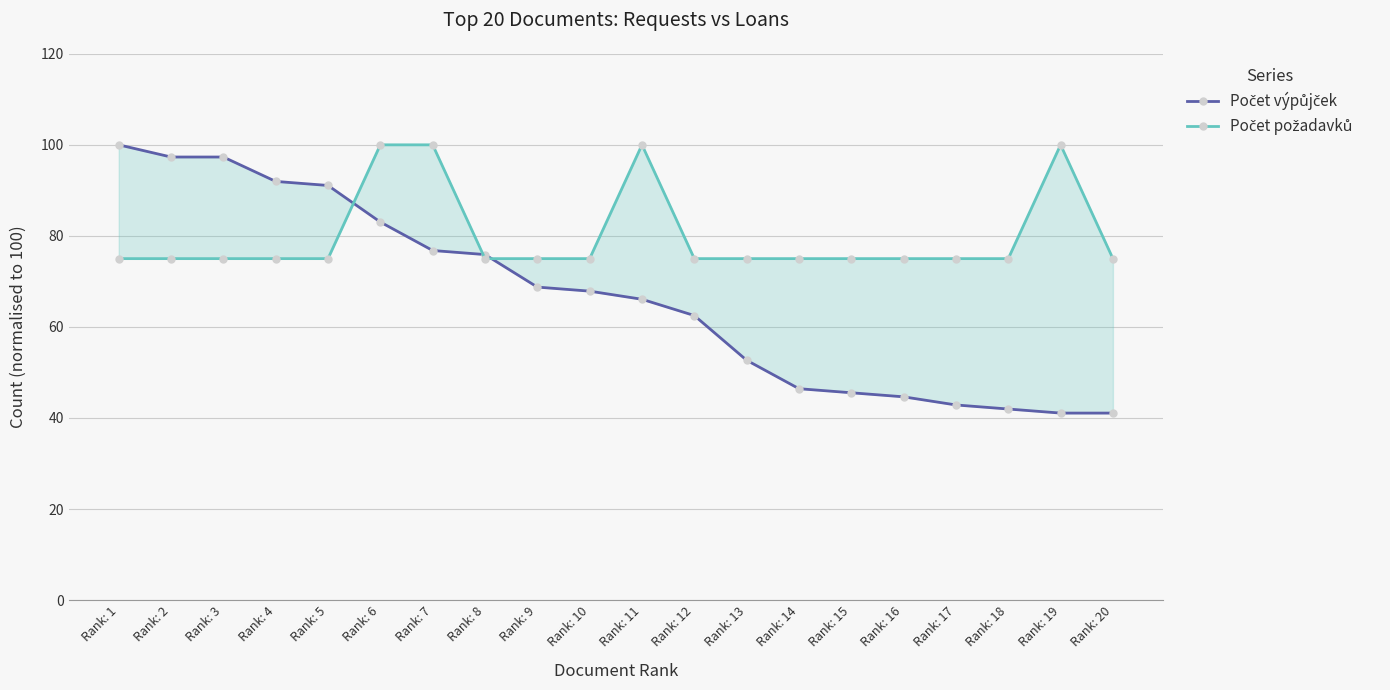

How many data points does each series have?

20